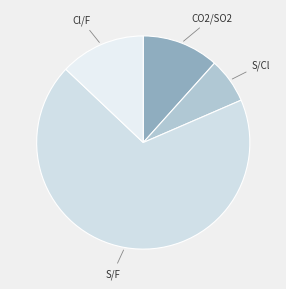

To the nearest percent, what is the difference between the largest and smallest slice percentages?

62%